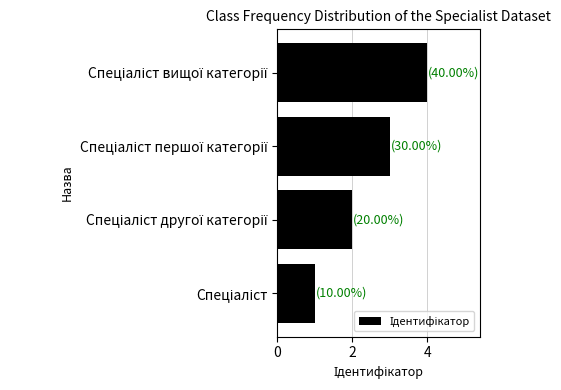

What is the greatest value displayed?

4